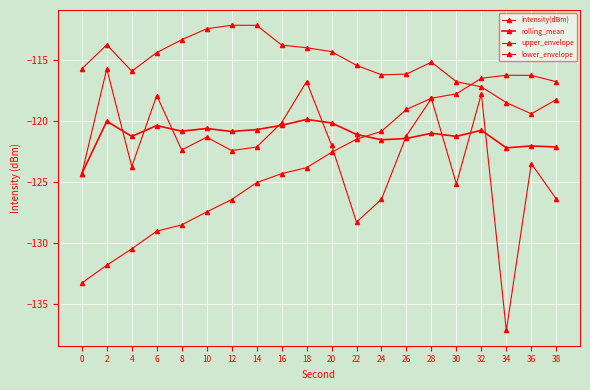

How many interior local peaks does the upper_envelope series have?

3